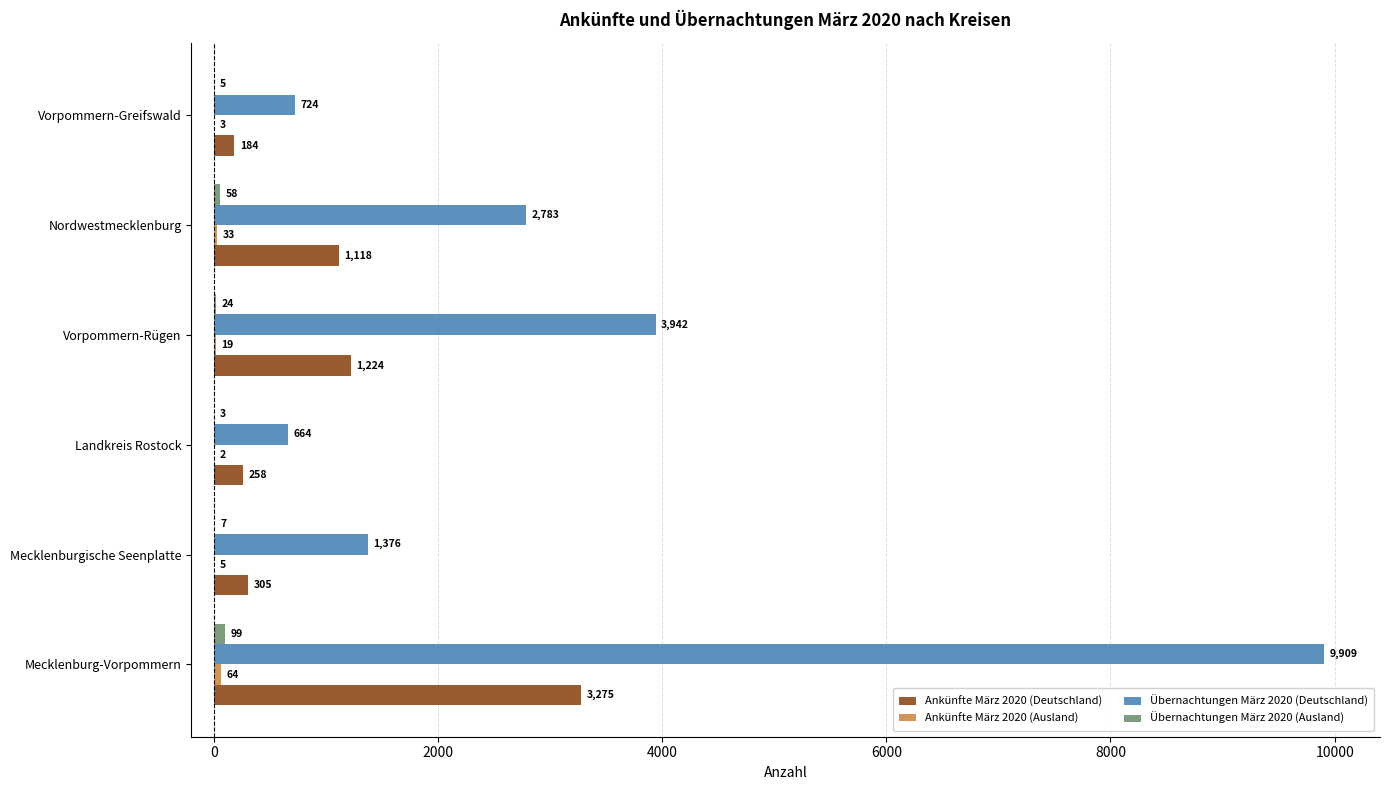

Which series changed the most between Mecklenburg-Vorpommern and Vorpommern-Rügen?

Übernachtungen März 2020 (Deutschland)